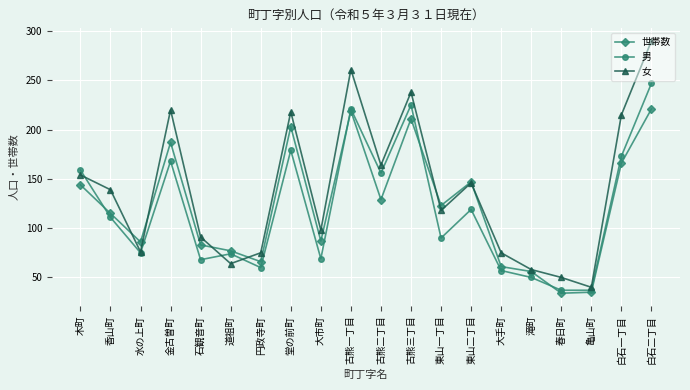

What are all the series names shown in the legend?

世帯数, 男, 女